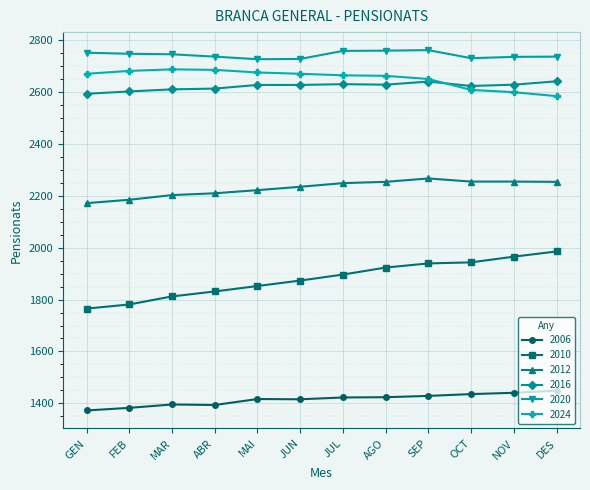

True or false: 2024 and 2012 intersect in this chart.

False